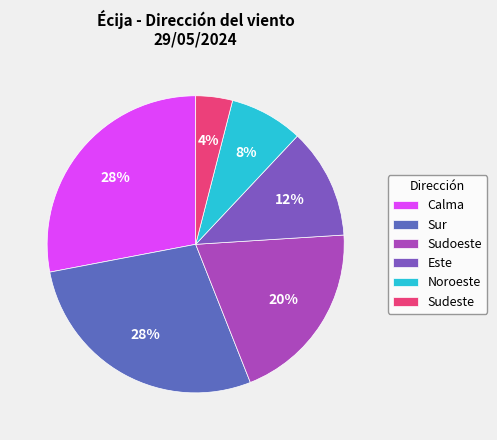

Rank the categories by value from lowest to highest.

Sudeste, Noroeste, Este, Sudoeste, Calma, Sur